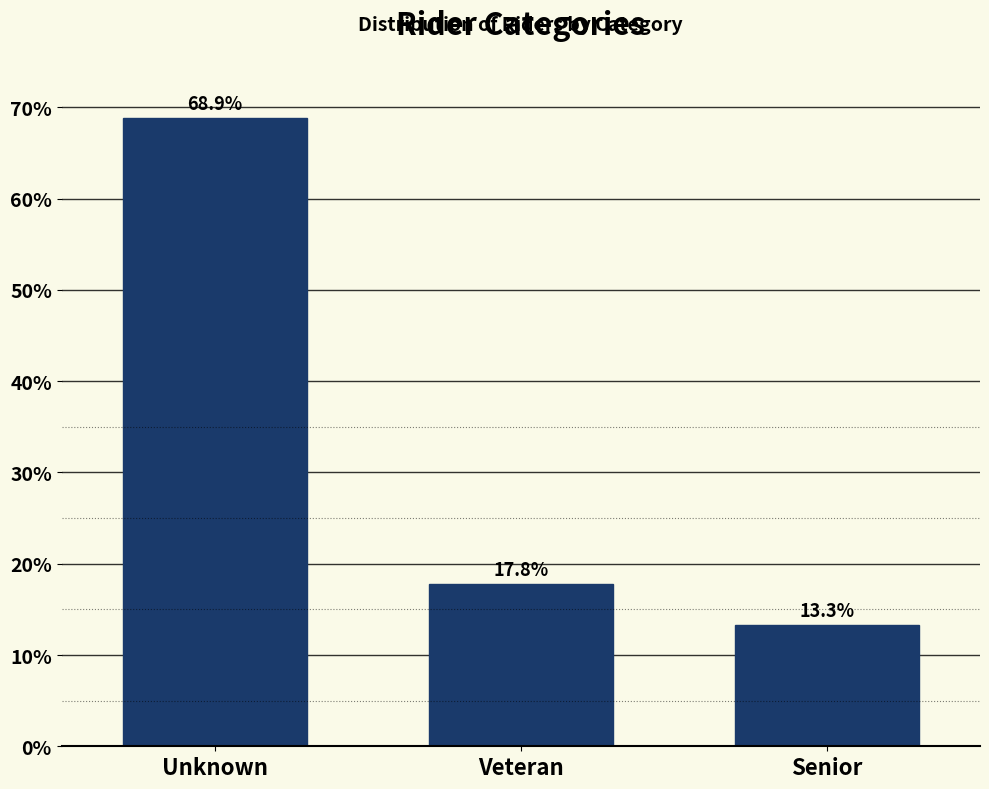

Reading left to right, what are all the values shown in this chart?

68.9	17.8	13.3